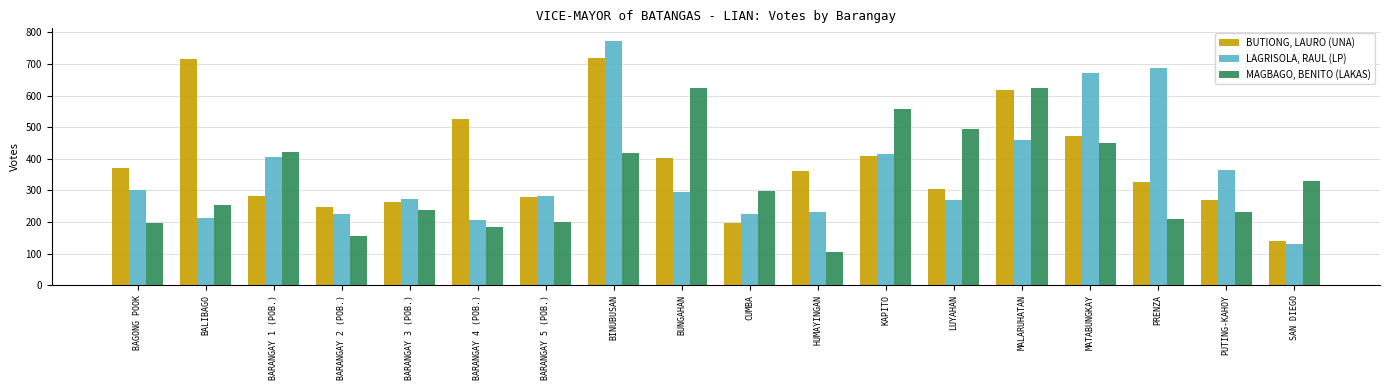

Read the BUTIONG, LAURO (UNA) value at CUMBA, to the nearest 100.

200